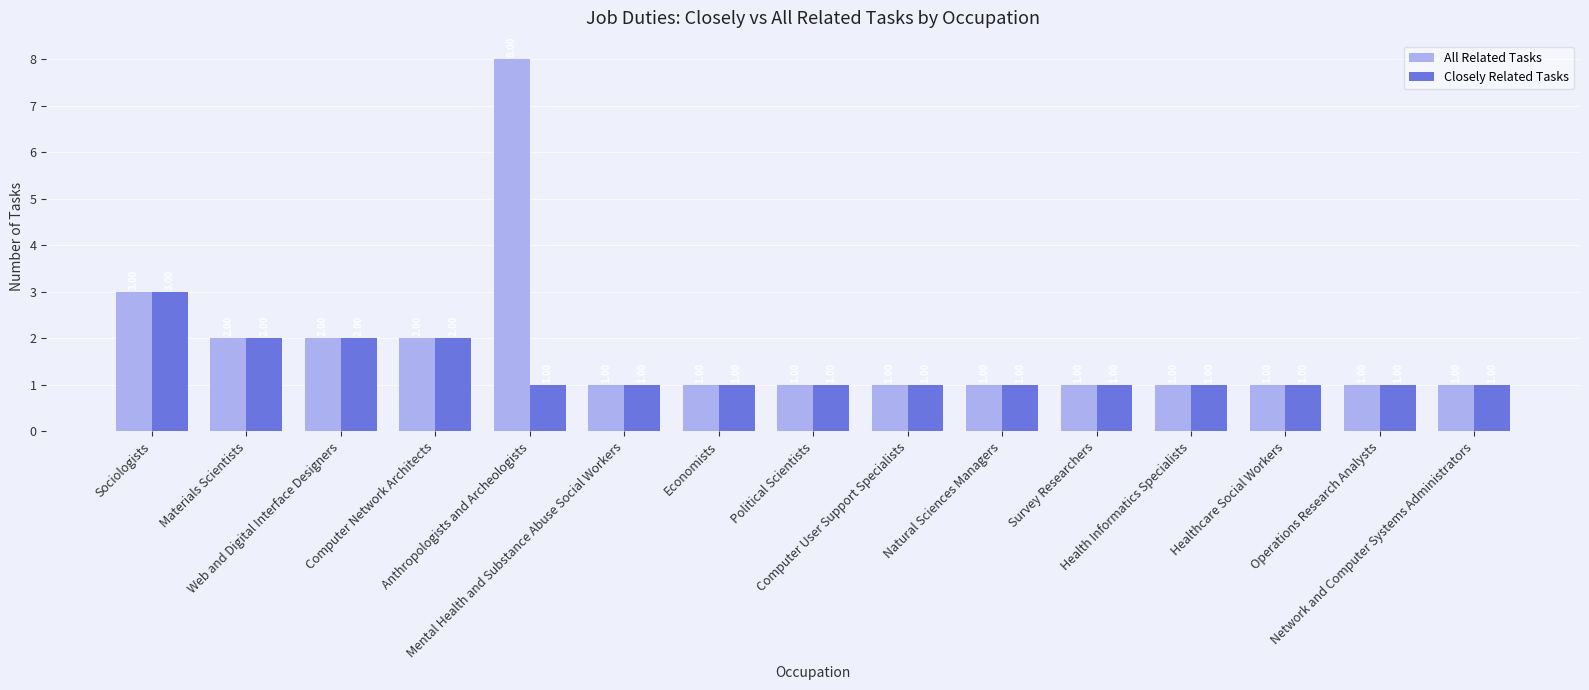

What is the label of the 14th bar from the right?

Materials Scientists